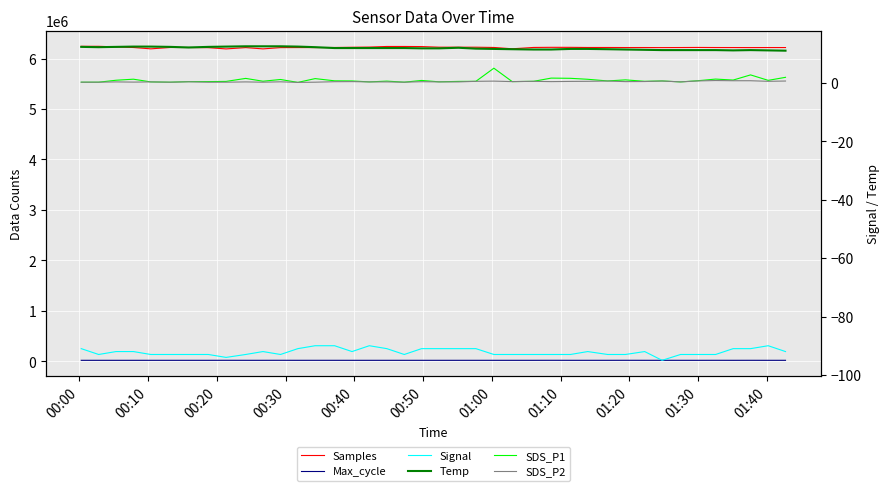

Reading left to right, list all the values displayed in this chart.

Samples: 6242484.0	6242187.0	6231068.0	6218788.0	6192157.0	6218993.0	6218250.0	6215155.0	6190747.0	6216479.0	6191346.0	6216313.0	6217313.0	6216941.0	6219017.0	6223460.0	6227136.0	6238945.0	6238955.0	6236830.0	6224874.0	6224560.0	6224489.0	6219304.0	6193139.0	6219672.0	6222243.0	6221814.0	6218837.0	6218917.0	6217666.0	6217979.0	6216688.0	6217955.0	6219695.0	6218049.0	6217641.0	6217029.0	6217778.0	6217628.0
Max_cycle: 20160.0	20173.0	20171.0	20176.0	20165.0	20222.0	20175.0	20214.0	20511.0	20208.0	20221.0	20620.0	20168.0	20282.0	20248.0	20164.0	20169.0	20160.0	20175.0	20215.0	20176.0	20176.0	20231.0	20165.0	20172.0	20168.0	20619.0	20206.0	20208.0	20204.0	20631.0	20168.0	20239.0	20176.0	20173.0	20506.0	20176.0	20520.0	20173.0	20198.0
Signal: -91.0	-93.0	-92.0	-92.0	-93.0	-93.0	-93.0	-93.0	-94.0	-93.0	-92.0	-93.0	-91.0	-90.0	-90.0	-92.0	-90.0	-91.0	-93.0	-91.0	-91.0	-91.0	-91.0	-93.0	-93.0	-93.0	-93.0	-93.0	-92.0	-93.0	-93.0	-92.0	-95.0	-93.0	-93.0	-93.0	-91.0	-91.0	-90.0	-92.0
Temp: 12.4	12.3	12.4	12.5	12.5	12.4	12.2	12.4	12.5	12.6	12.6	12.6	12.5	12.3	12.0	12.0	12.0	12.0	12.0	11.9	11.9	12.1	11.8	11.7	11.6	11.5	11.5	11.7	11.7	11.6	11.5	11.4	11.3	11.3	11.3	11.3	11.2	11.3	11.2	11.1
SDS_P1: 0.3	0.3	1.0	1.3	0.4	0.3	0.5	0.5	0.6	1.6	0.6	1.2	0.2	1.5	0.8	0.7	0.4	0.7	0.3	0.9	0.4	0.6	0.6	5.1	0.5	0.6	1.7	1.6	1.3	0.7	1.1	0.6	0.7	0.4	0.8	1.4	1.0	2.8	0.9	2.0
SDS_P2: 0.3	0.3	0.4	0.3	0.4	0.3	0.4	0.3	0.3	0.4	0.3	0.4	0.2	0.3	0.5	0.5	0.4	0.4	0.3	0.5	0.4	0.4	0.6	0.7	0.5	0.6	0.5	0.6	0.6	0.7	0.5	0.5	0.7	0.4	0.7	0.9	0.8	0.8	0.6	0.7